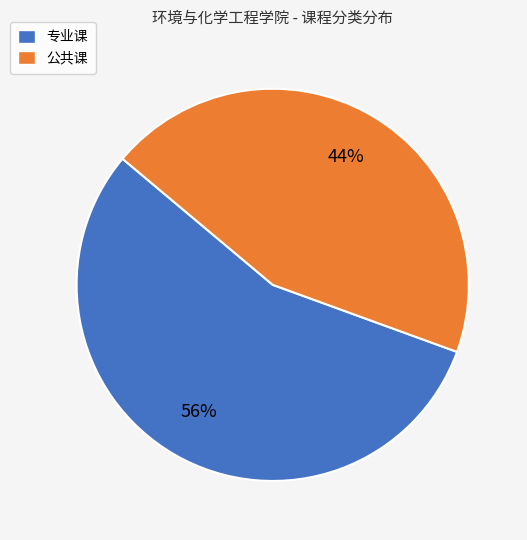

How many segments does this pie chart have?

2